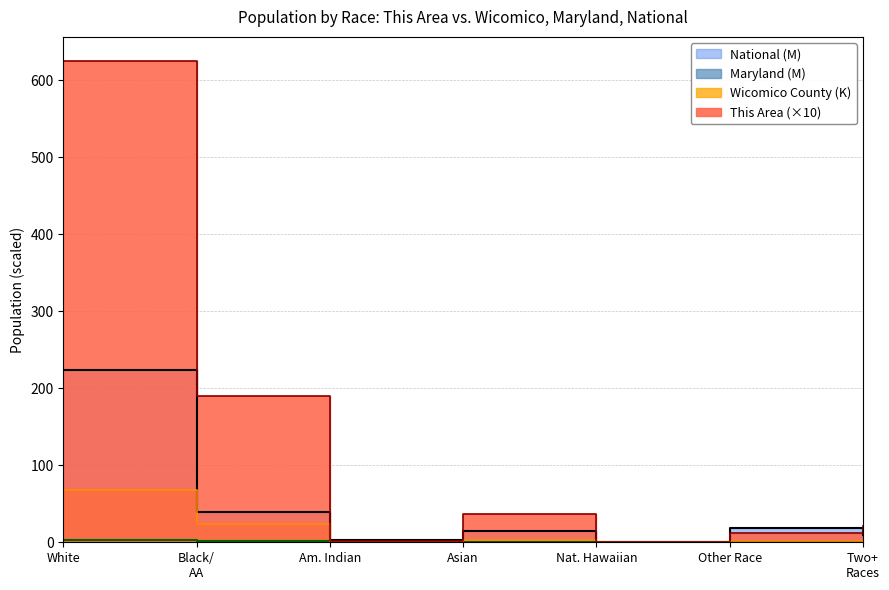

What is the average value of the Wicomico County series?

14.1